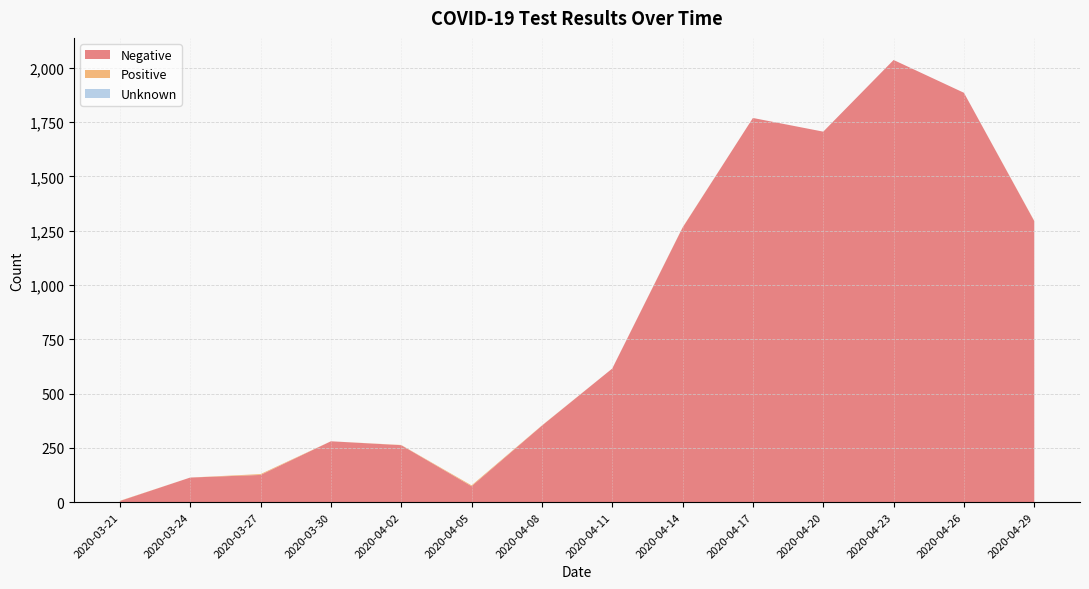

Reading left to right, extract all data points from this chart.

Negative: 5	113	125	280	262	73	352	615	1264	1769	1706	2036	1885	1294
Positive: 1	0	4	0	1	4	1	0	1	0	0	0	0	1
Unknown: 0	0	0	0	0	0	0	0	0	0	0	0	0	0